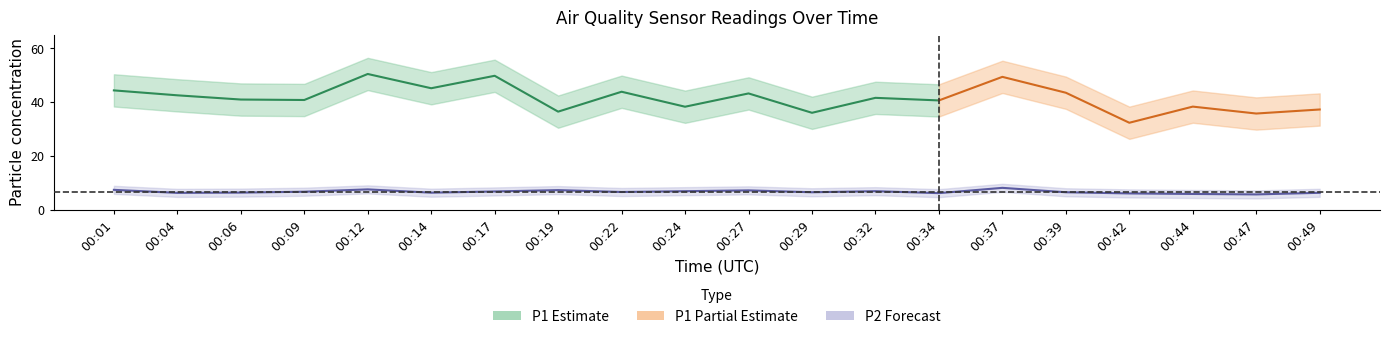

Approximately how many times larger is the value at 00:29 compared to 00:37?

0.8